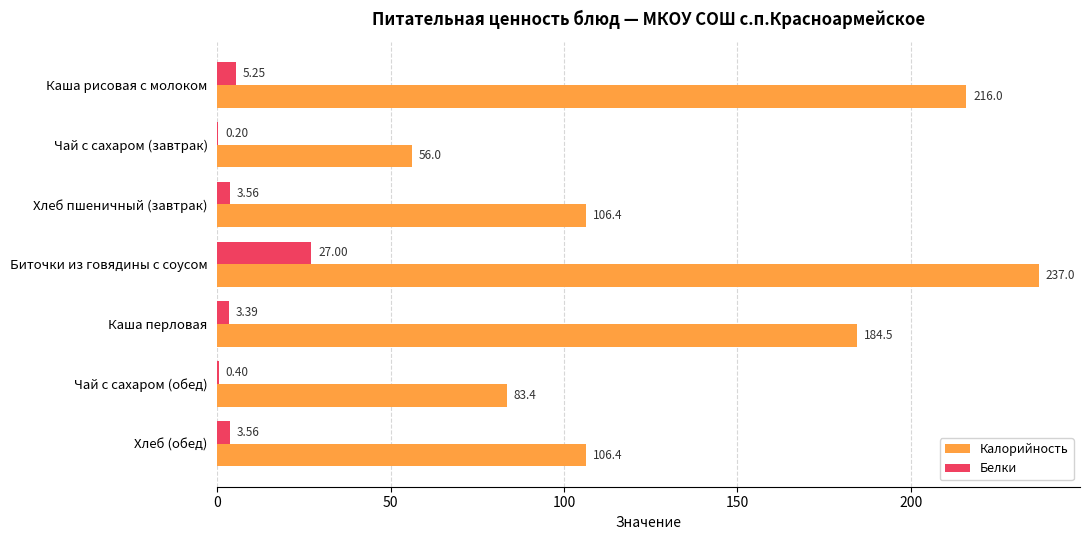

Is the value of Калорийность at Каша рисовая с молоком greater than the value of Белки at Каша перловая?

Yes